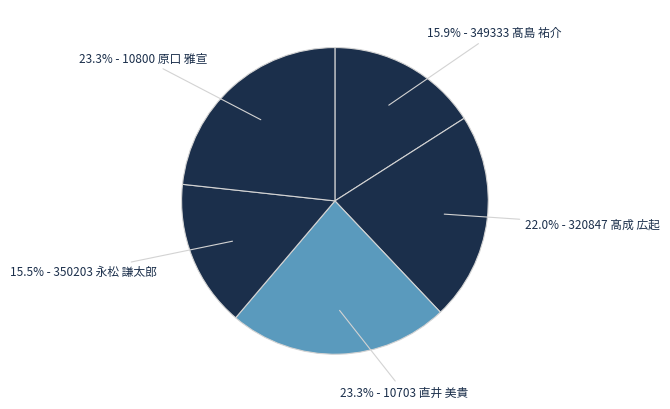

How many segments does this pie chart have?

5